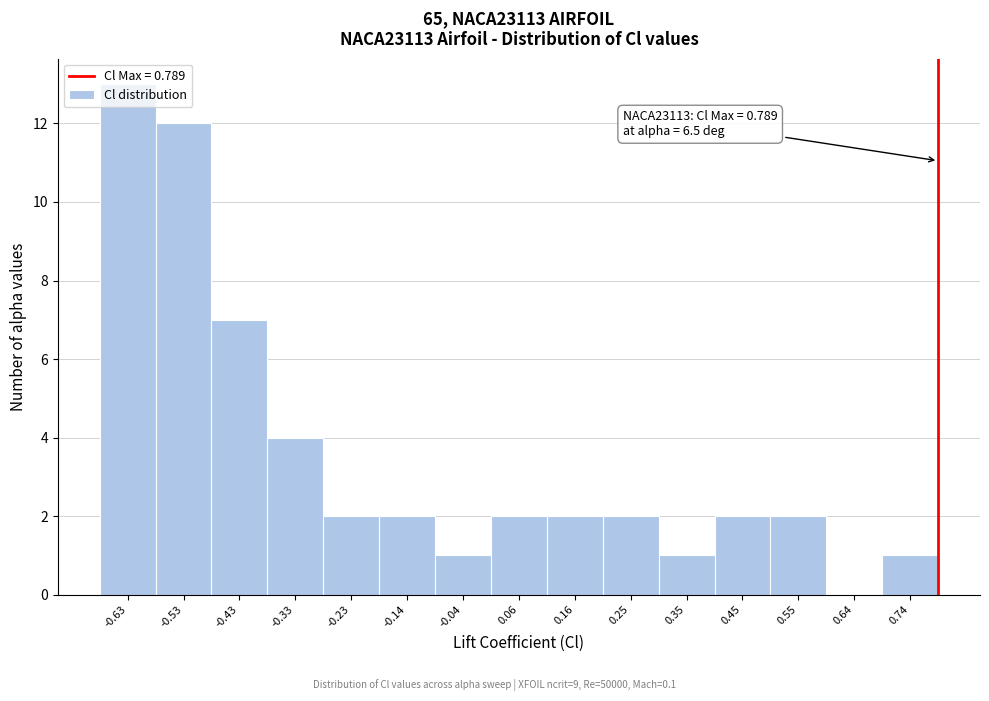

Which range on the x-axis has the tallest bar?

-0.67 to -0.58